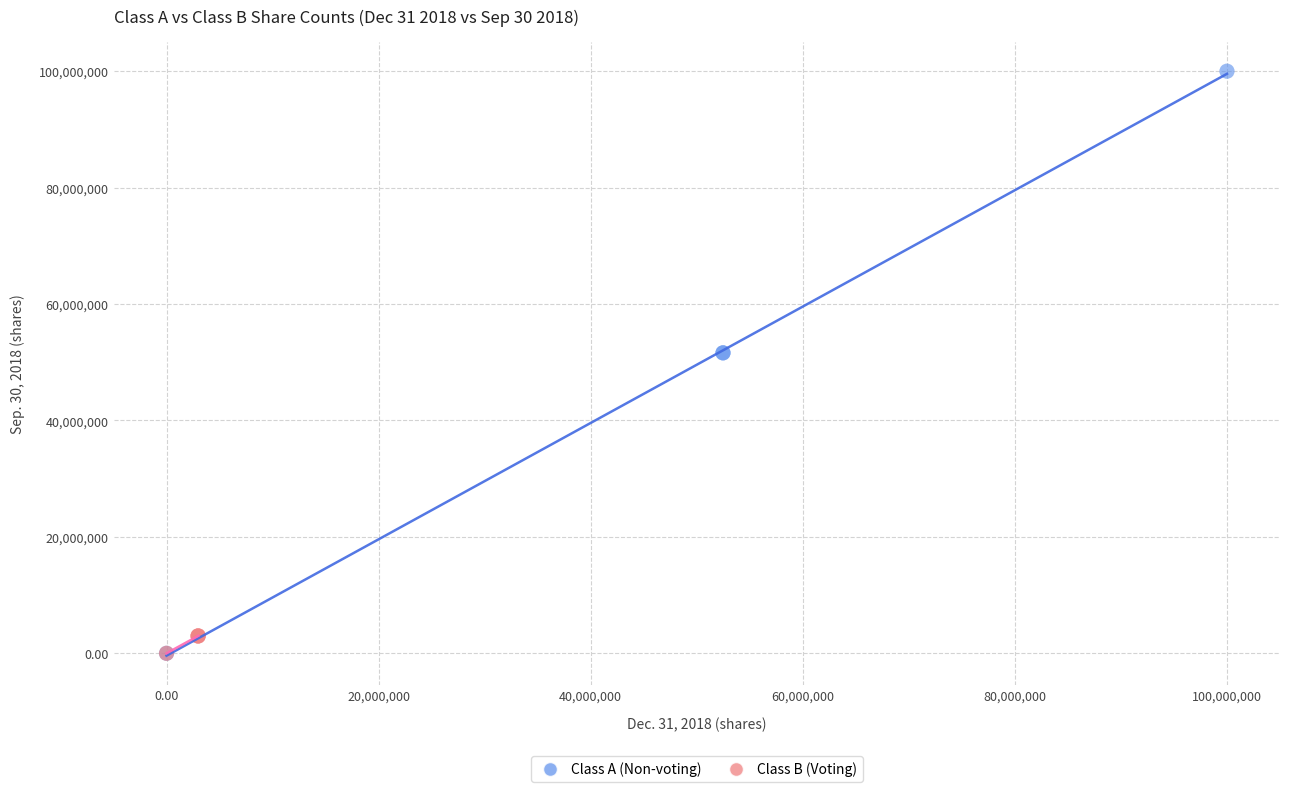

Which series reaches the maximum Y coordinate?

Class A (Non-voting)